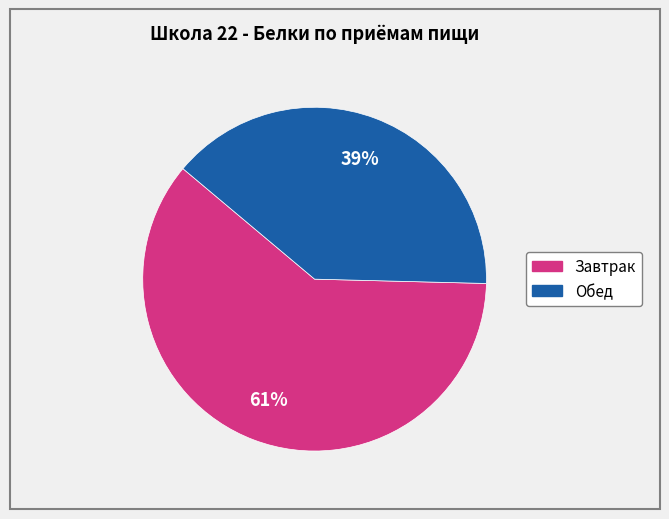

Does any single category account for the majority?

Yes